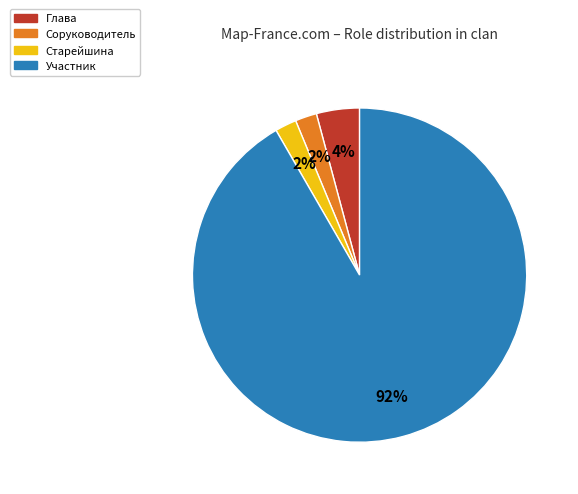

What is the ratio of the value at Соруководитель to the value at Старейшина?

1.0